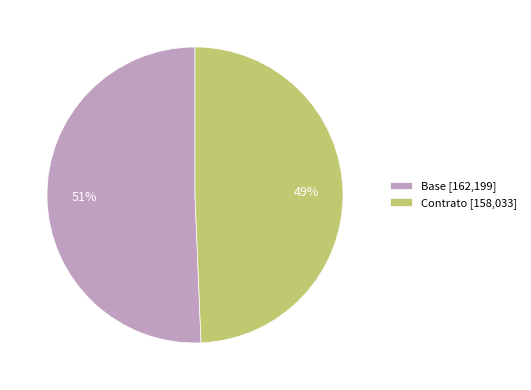

True or false: Contrato accounts for 55% of the total.

False